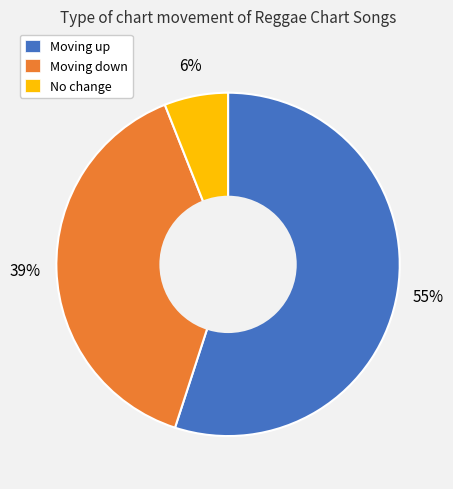

Which slice is the largest?

Moving up